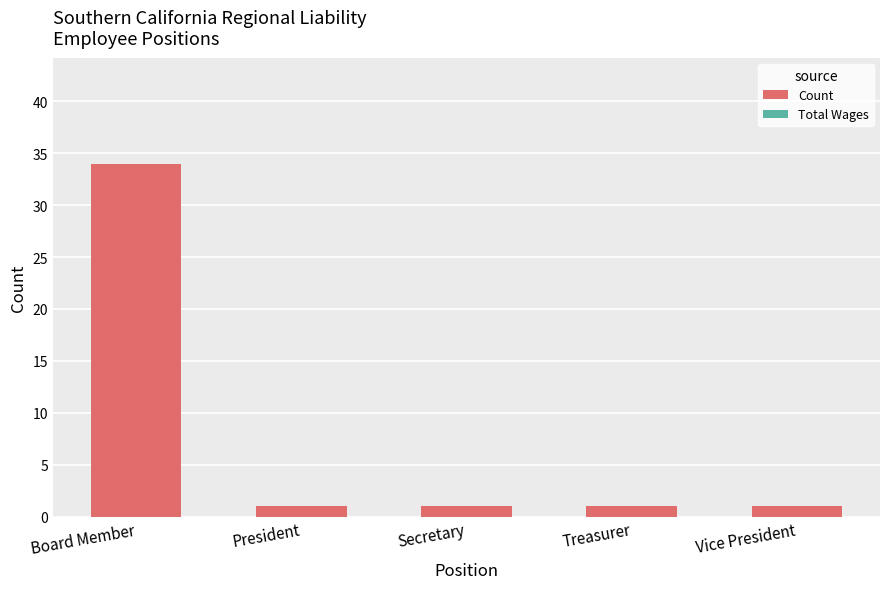

What is the change in value from Board Member to President?

-33